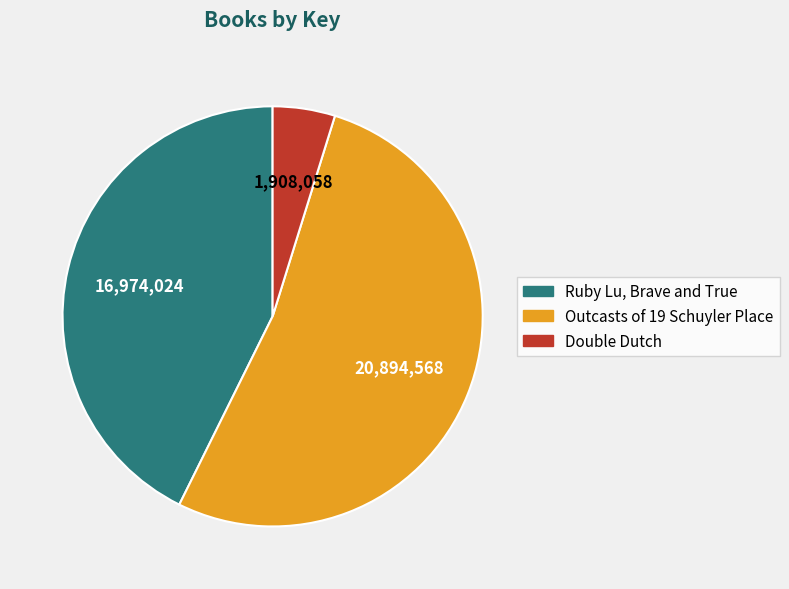

Rank the categories by value from highest to lowest.

Outcasts of 19 Schuyler Place, Ruby Lu, Brave and True, Double Dutch